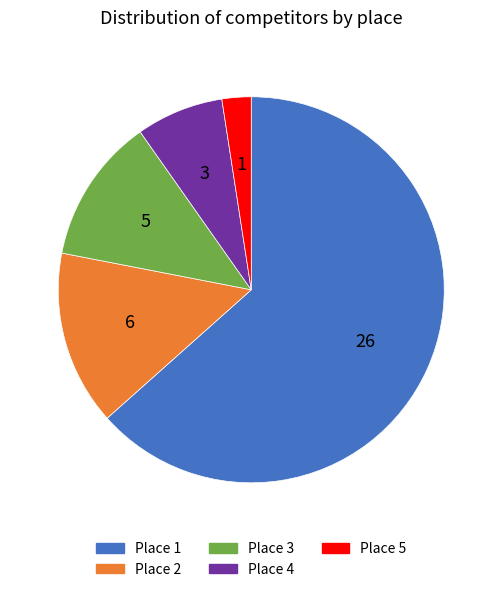

Is Place 5 the majority of the pie?

No